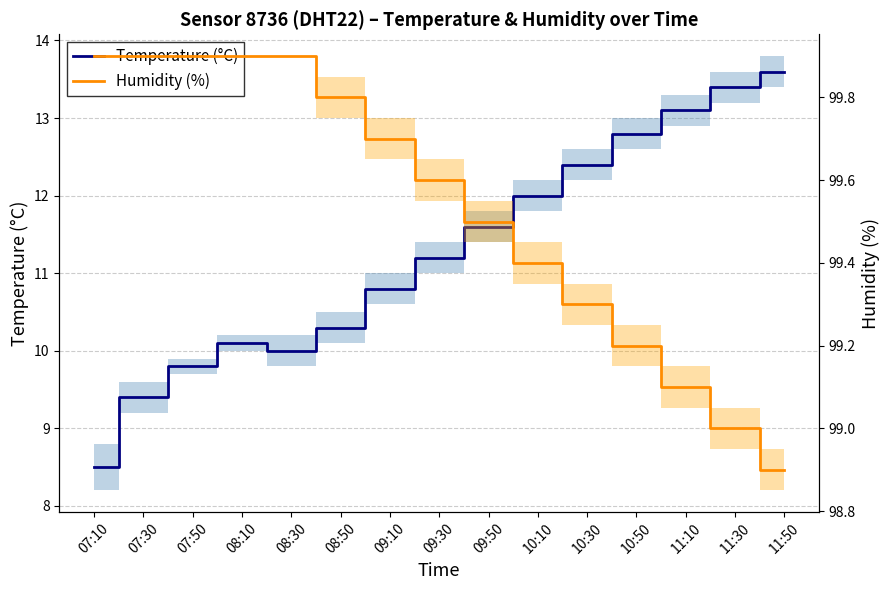

Count the number of categories in the chart.

15